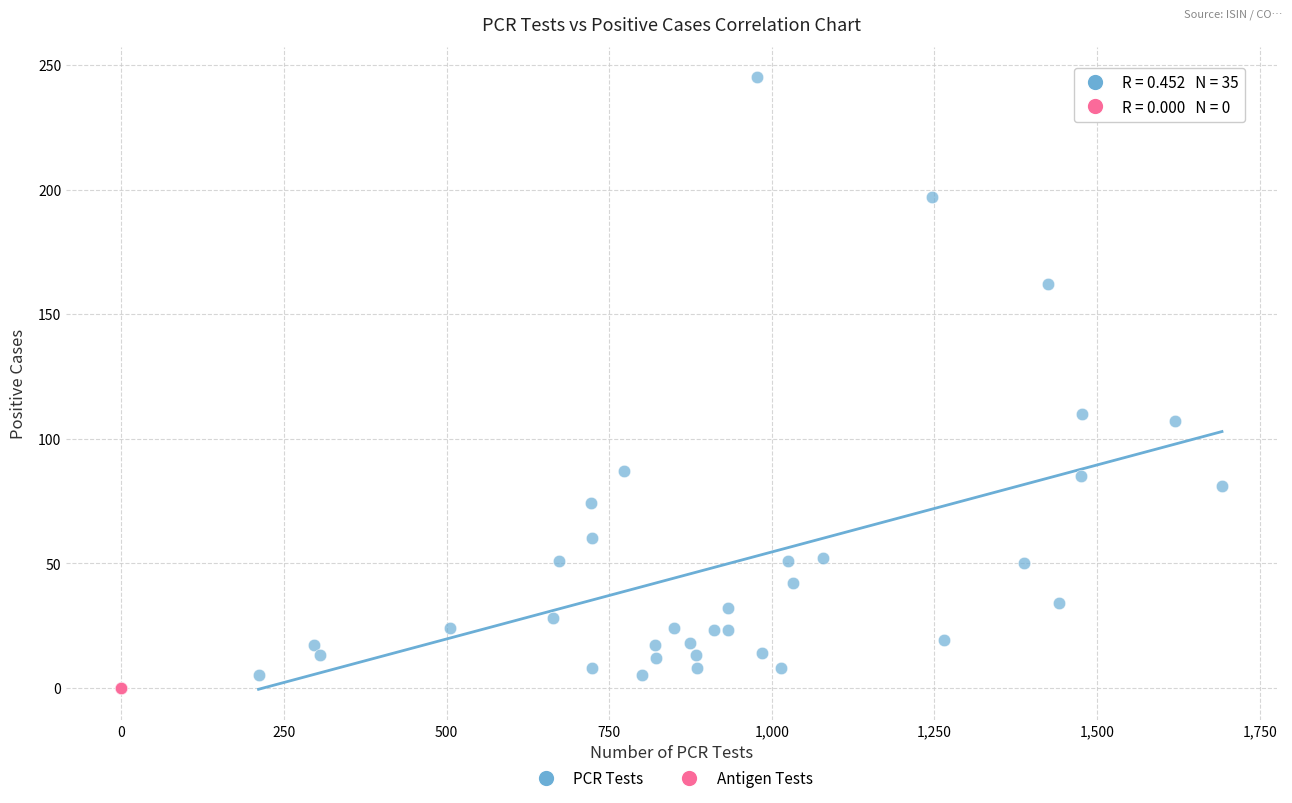

Which series reaches the maximum Y coordinate?

PCR Tests